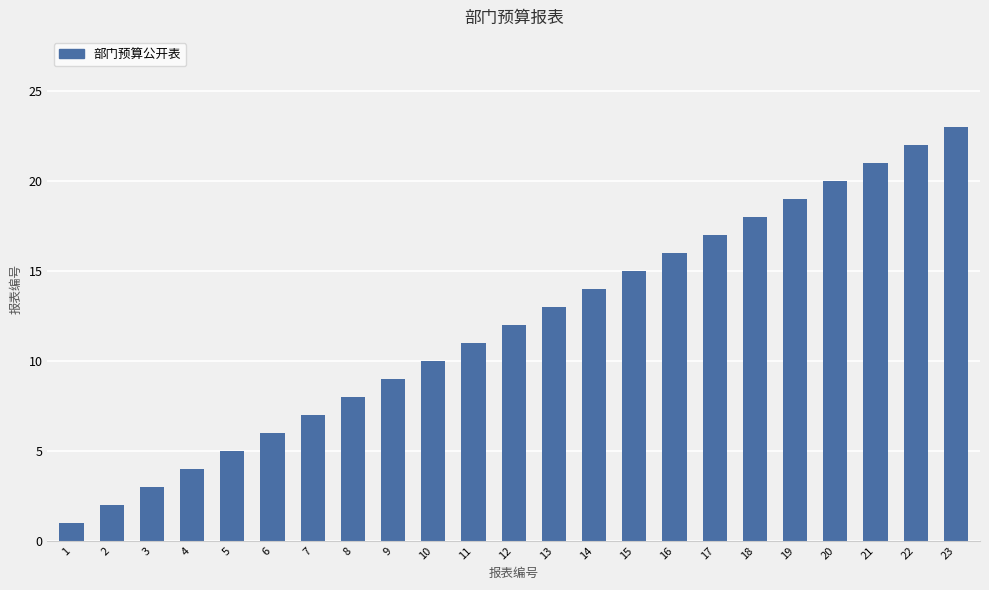

What is the ratio of the value at 21 to the value at 10?

2.1